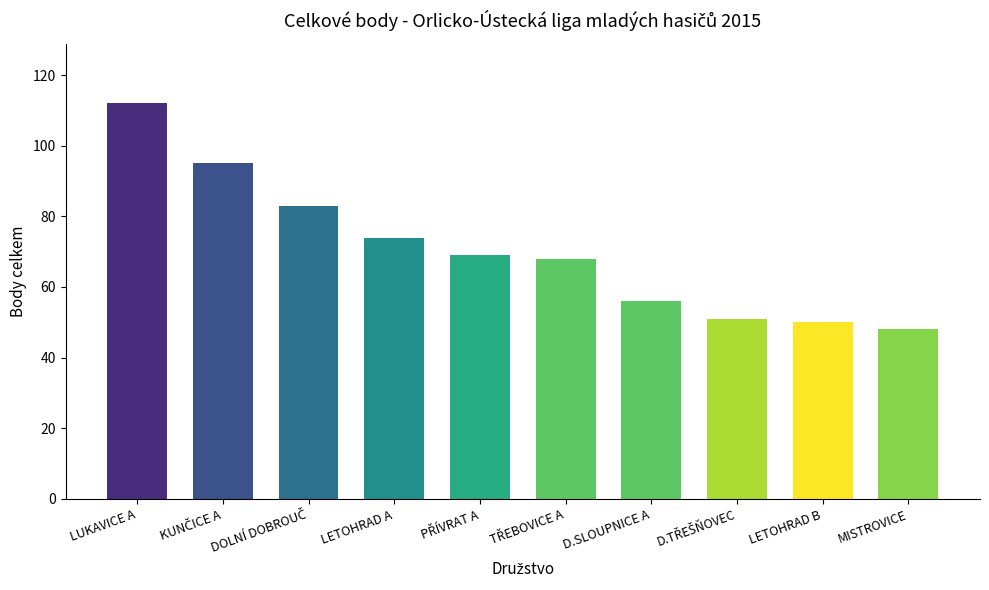

What is the approximate value at LETOHRAD B, to the nearest 5?

50